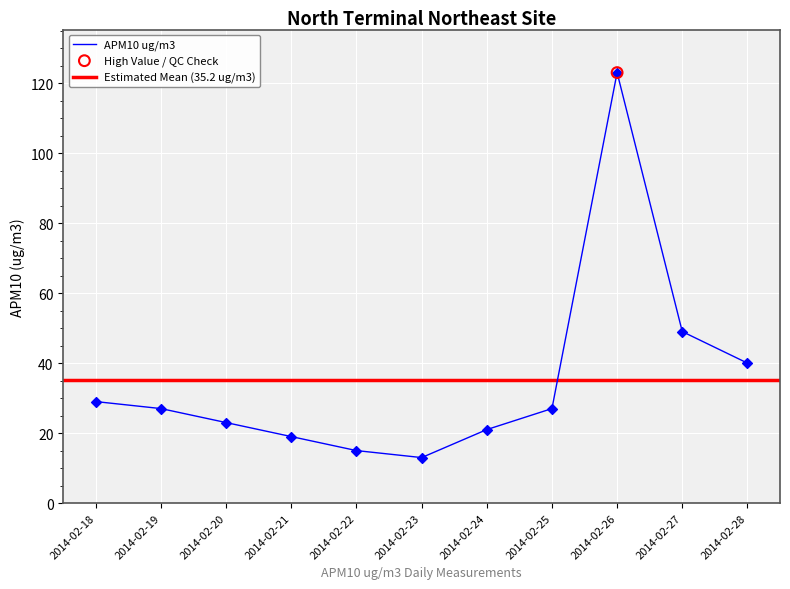

Between 2014-02-25 and 2014-02-20, which is larger?

2014-02-25